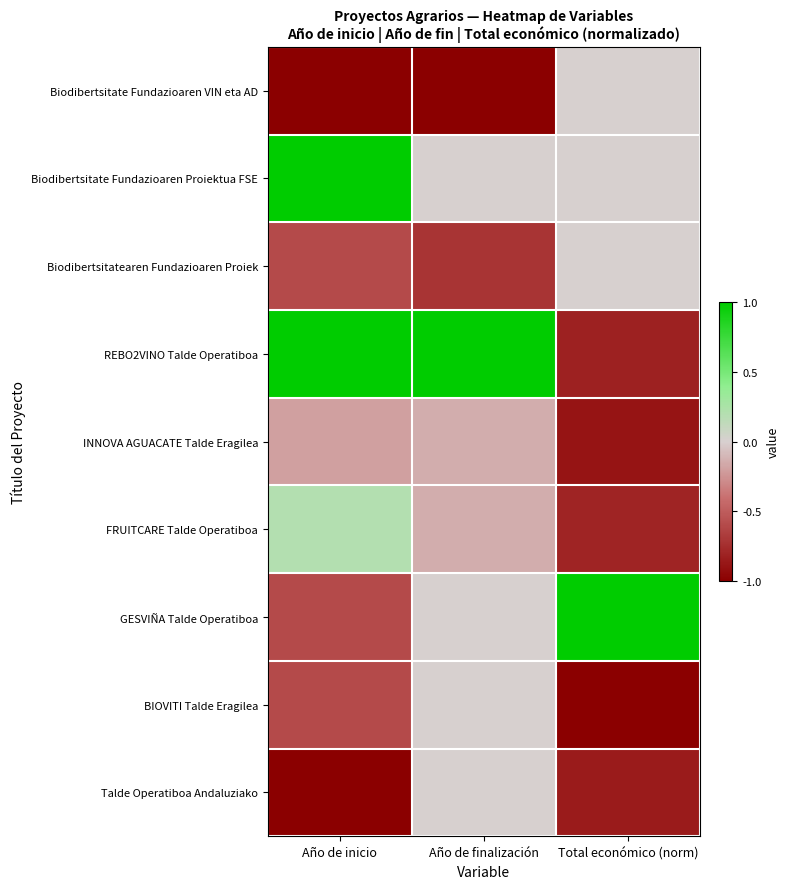

At which category is the sum across all series the highest?

Año de finalización